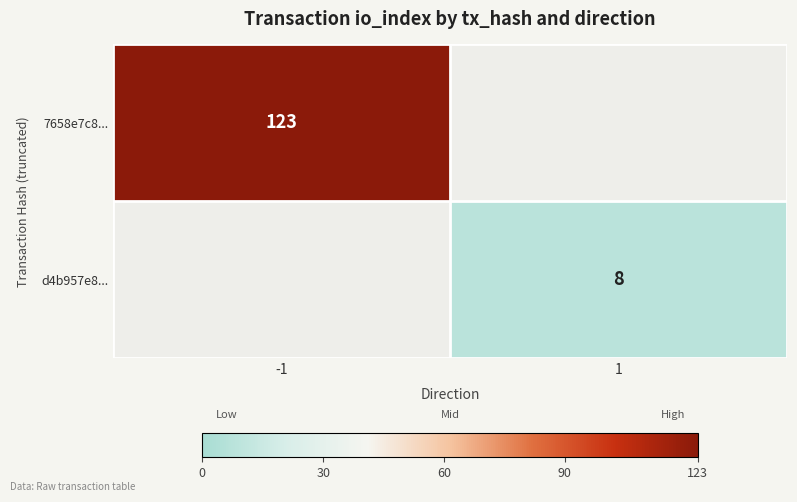

At which category does the chart reach its minimum across all series?

1